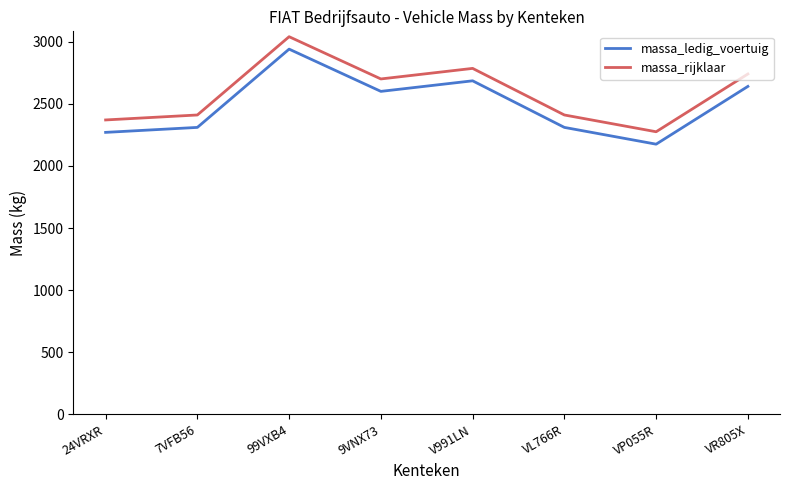

At which category is the sum across all series the highest?

99VXB4